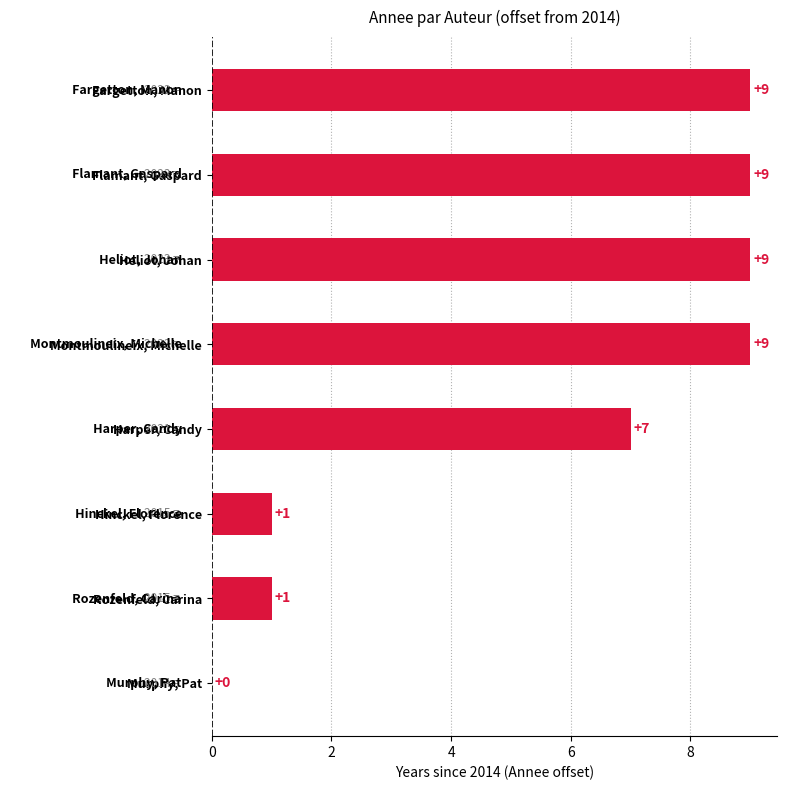

What is the sum of the values at Montmoulineix, Michelle and Harper, Candy?

16